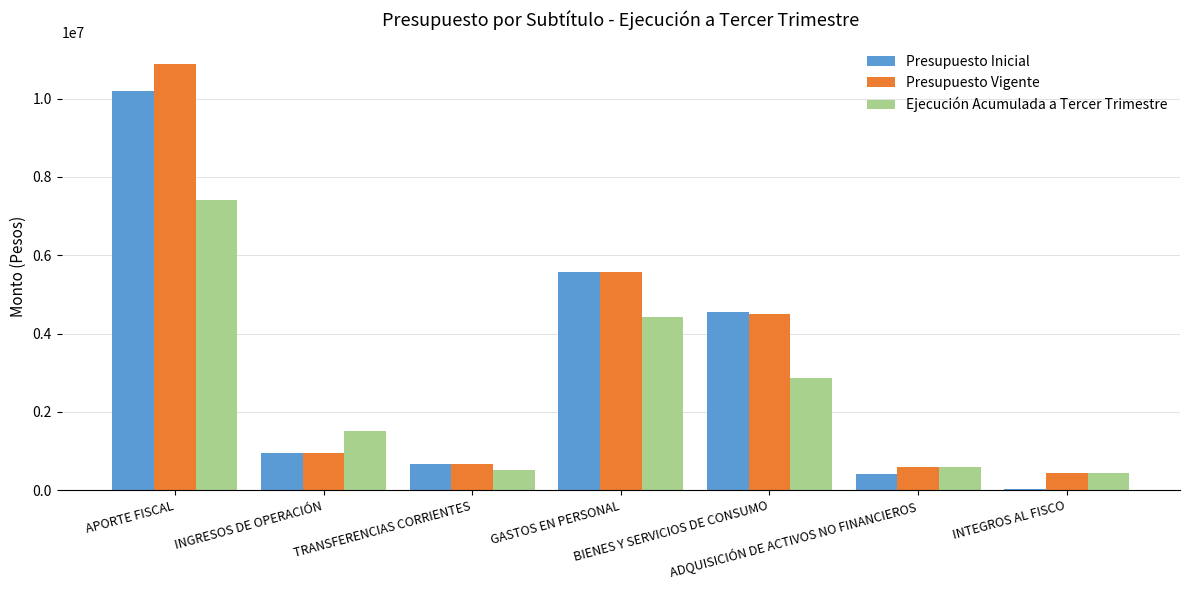

What is the greatest value displayed?

10888091